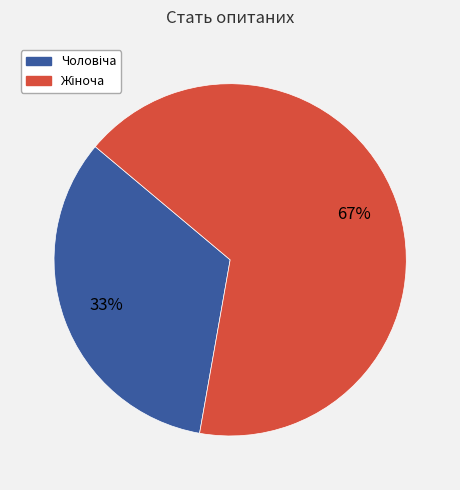

To the nearest percent, what is the average slice percentage?

50%